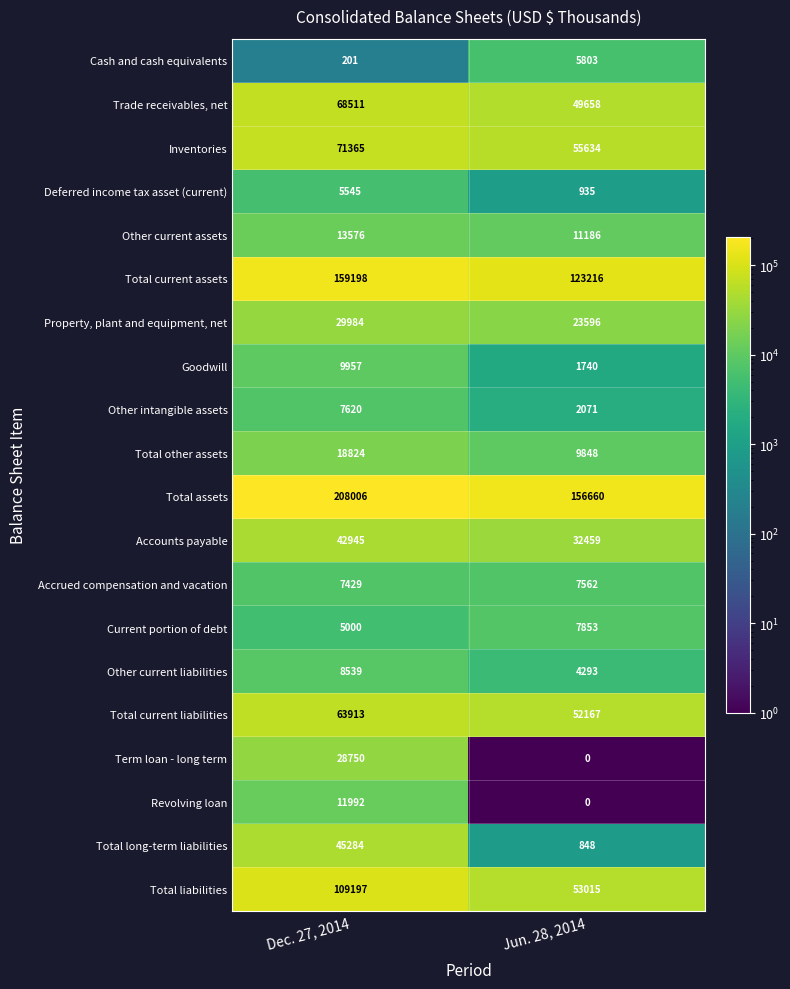

True or false: Term loan - long term has a value of 14883 at Jun. 28, 2014.

False